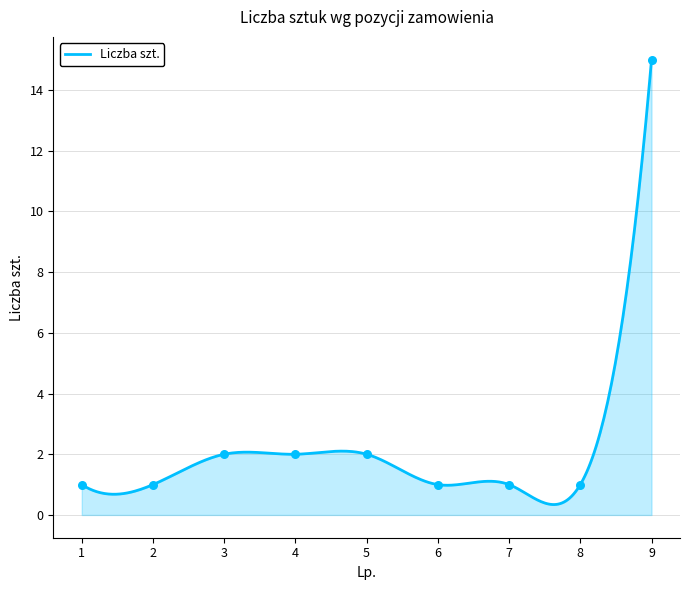

Which has a higher value, 9 or 8?

9